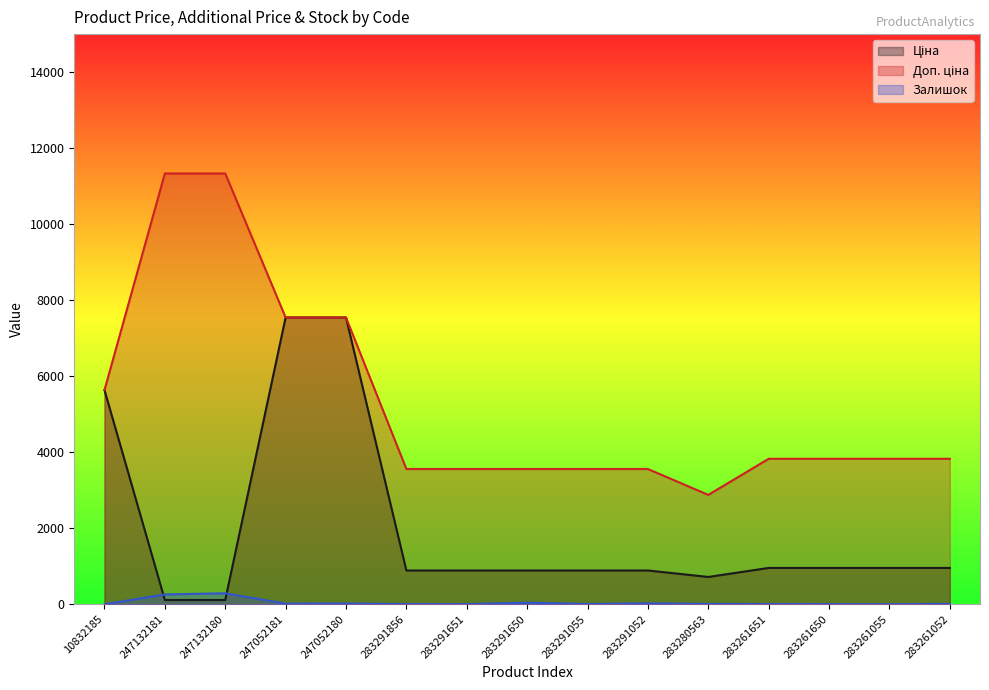

How many values in the Ціна series exceed 889?

12